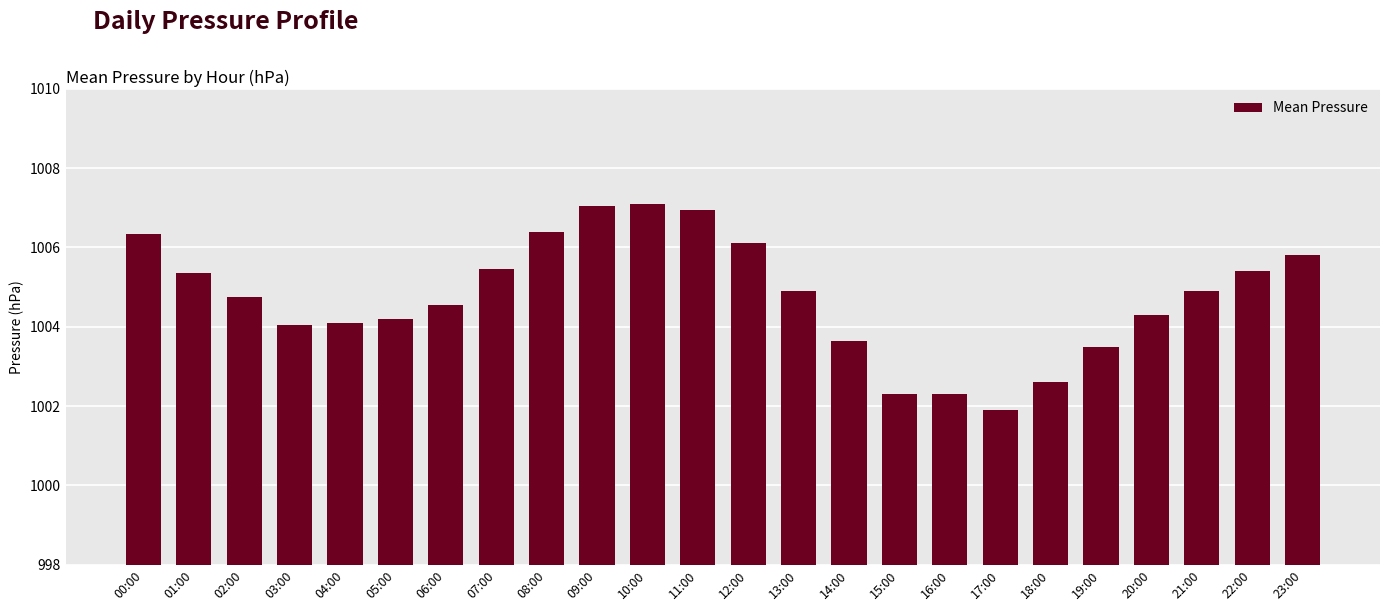

What is the label of the 20th bar from the right?

04:00